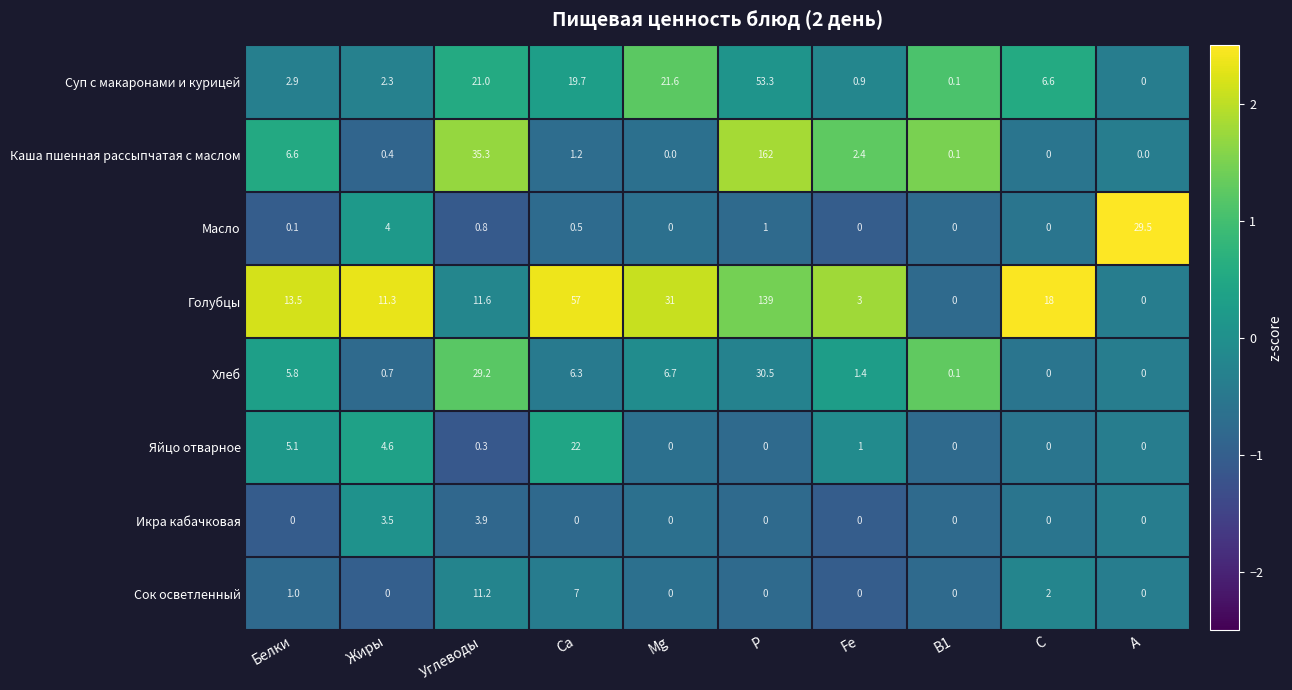

At Жиры, list the series in order from smallest to largest.

Сок осветленный, Каша пшенная рассыпчатая с маслом, Хлеб, Суп с макаронами и курицей, Икра кабачковая, Масло, Яйцо отварное, Голубцы